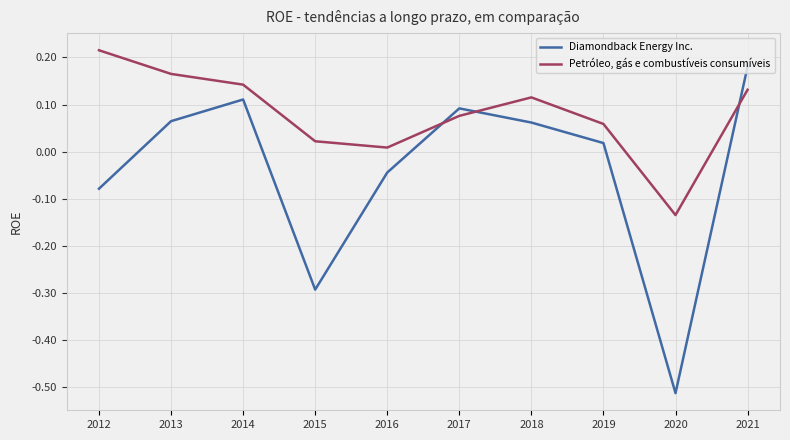

Between 2013 and 2021, which series saw the biggest shift?

Diamondback Energy Inc.